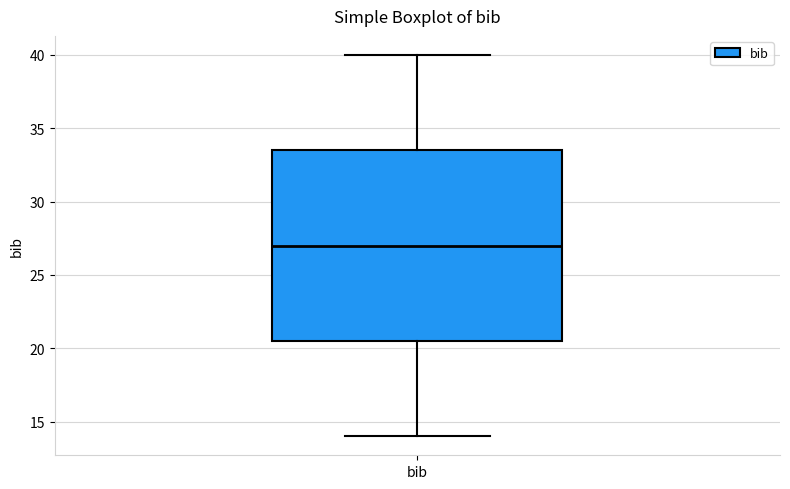

Read this box plot against the y-axis: the position of the median line, the range covered by the box, and the ends of both whiskers. The values are not printed on the chart, so give them approximately, as read against the axis.

median 27.0, box 20.5 to 33.5, whiskers 14.0 to 40.0